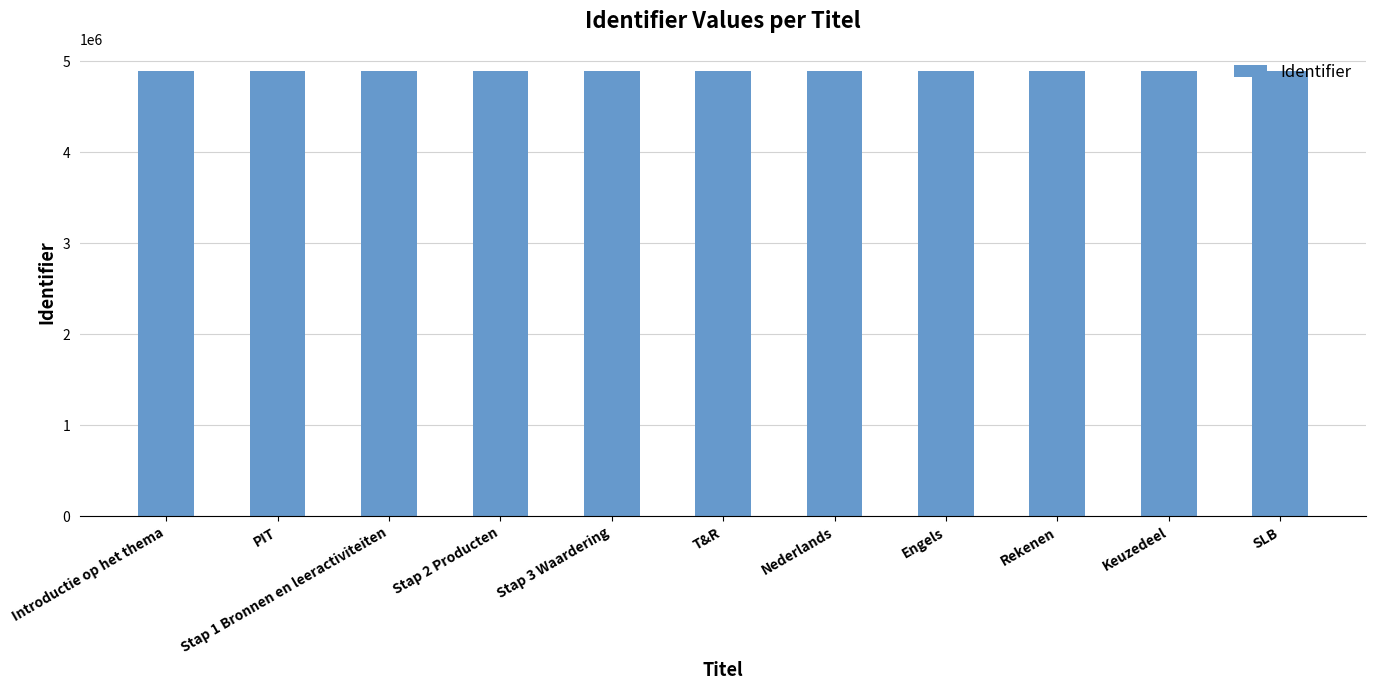

What position from the left is Rekenen?

9